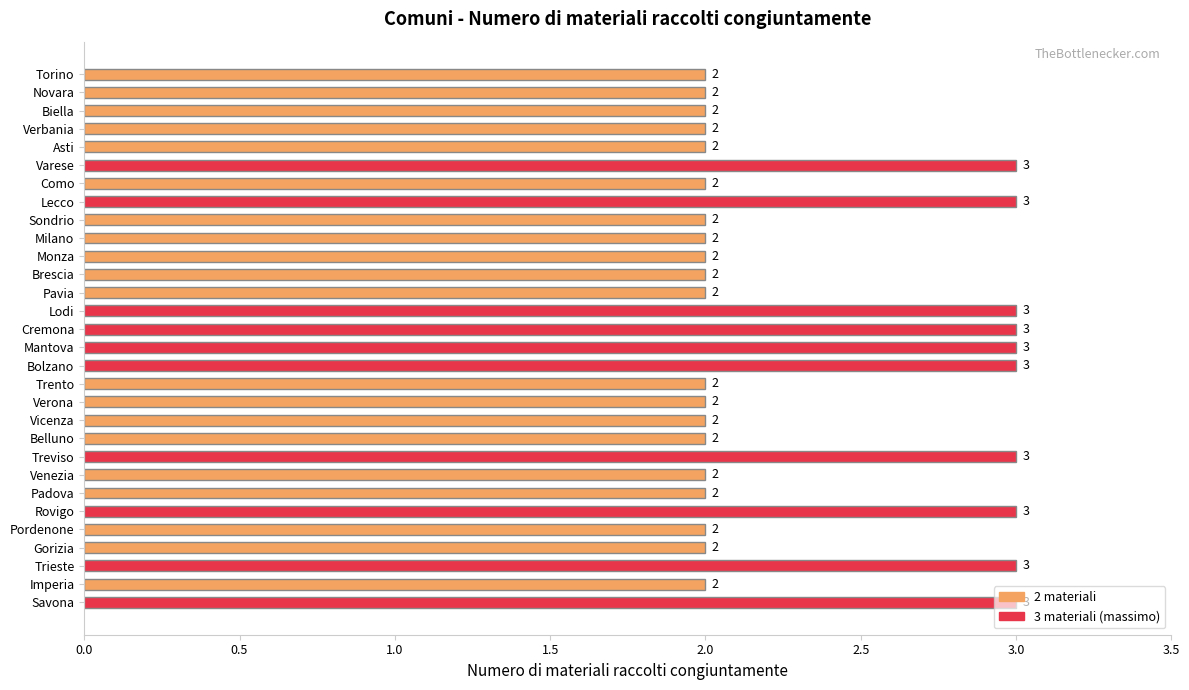

How many series are shown in this chart?

1